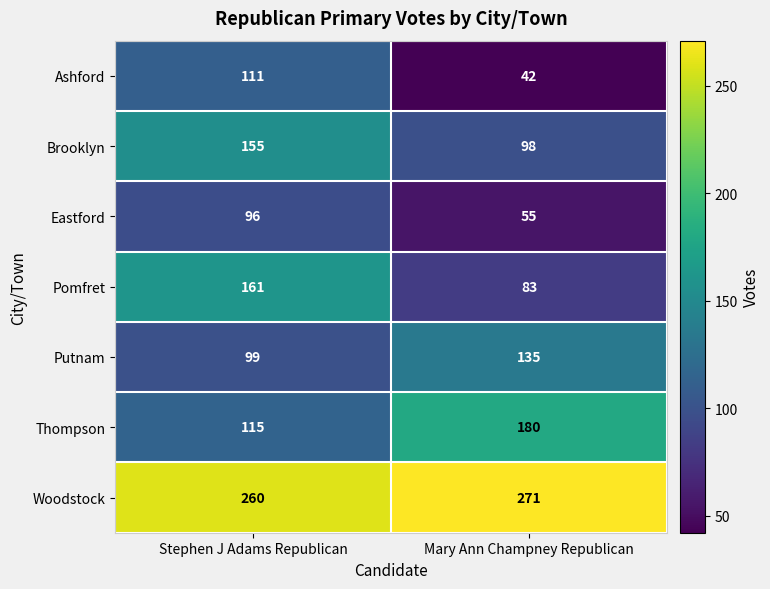

What is the maximum value shown in the chart?

271